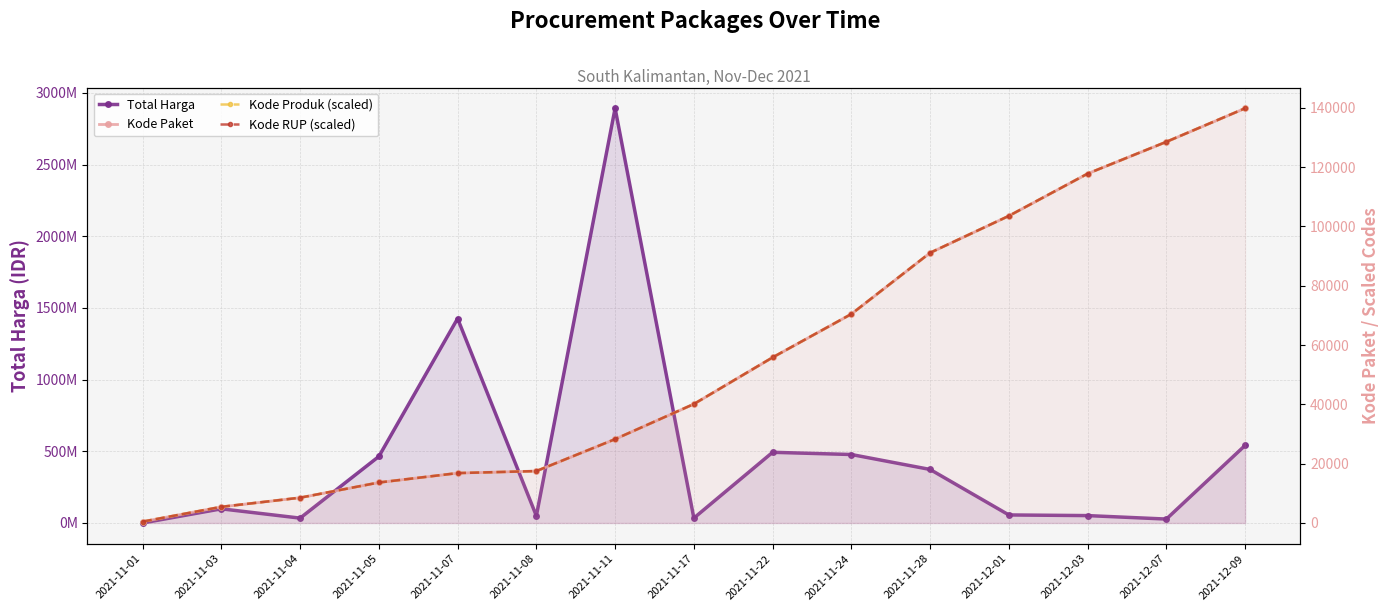

What is the difference between the second highest and second lowest values in the Kode Produk (scaled) series?

123066.6